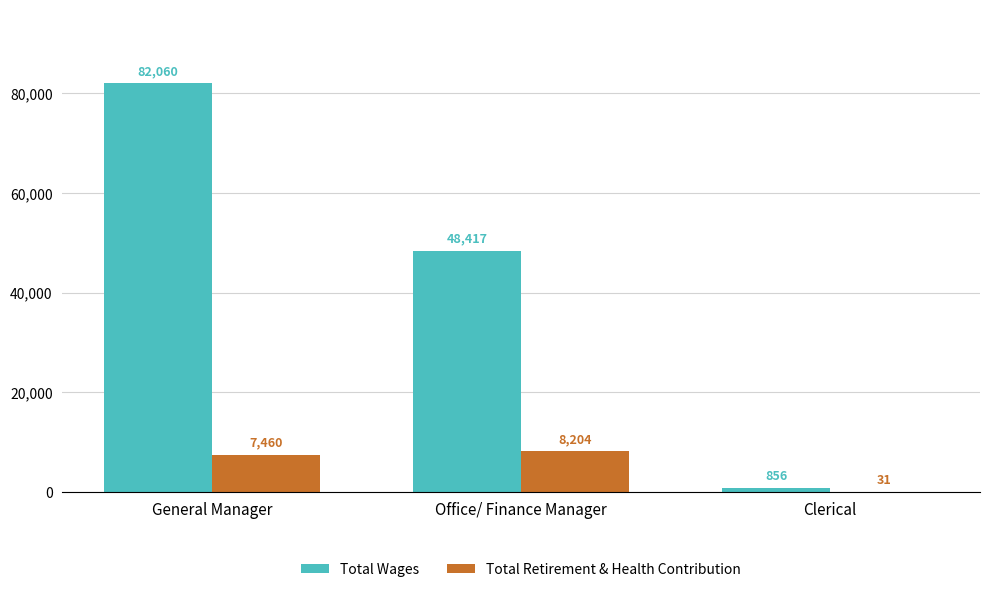

At which category is the sum across all series the highest?

General Manager